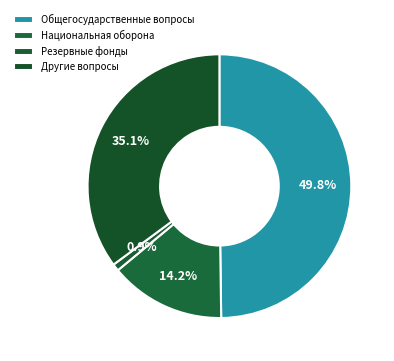

What is the change in value from Общегосударственные вопросы to Резервные фонды?

-567.5